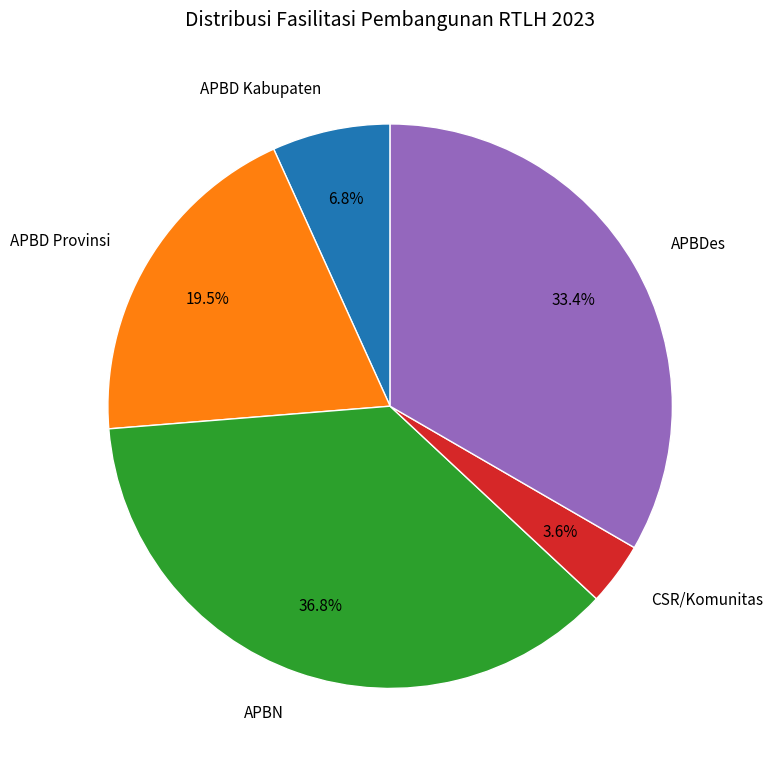

Which category has the biggest portion of the pie?

APBN